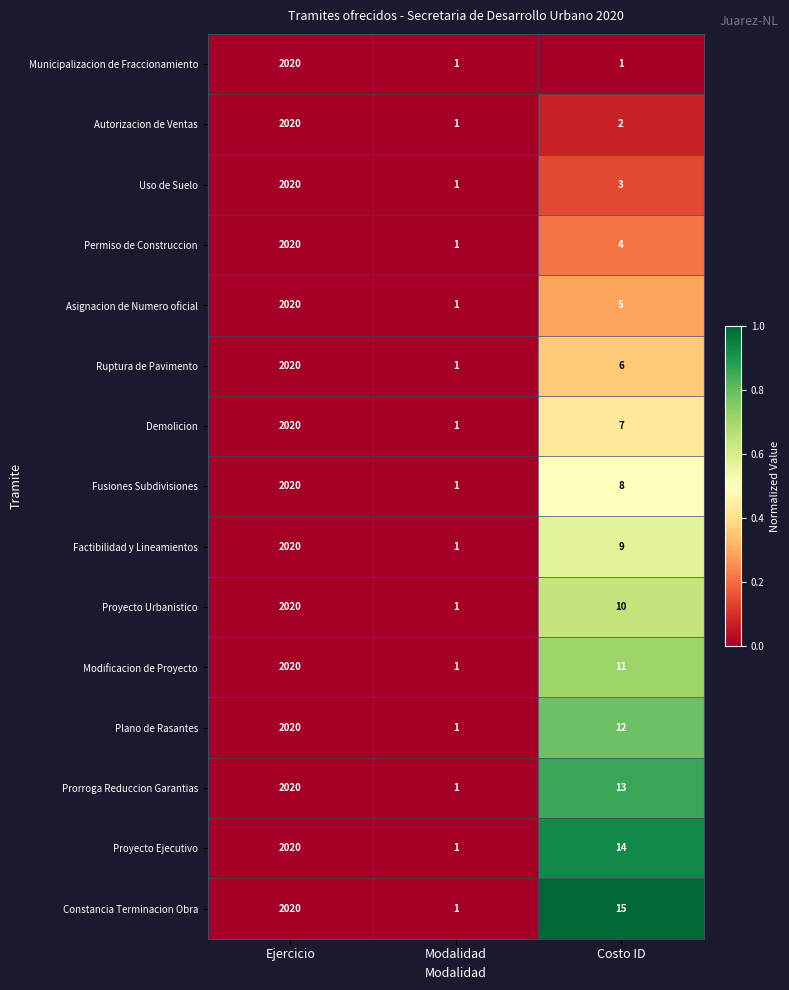

List the labels in order of Prorroga Reduccion Garantias value, largest first.

Ejercicio, Costo ID, Modalidad